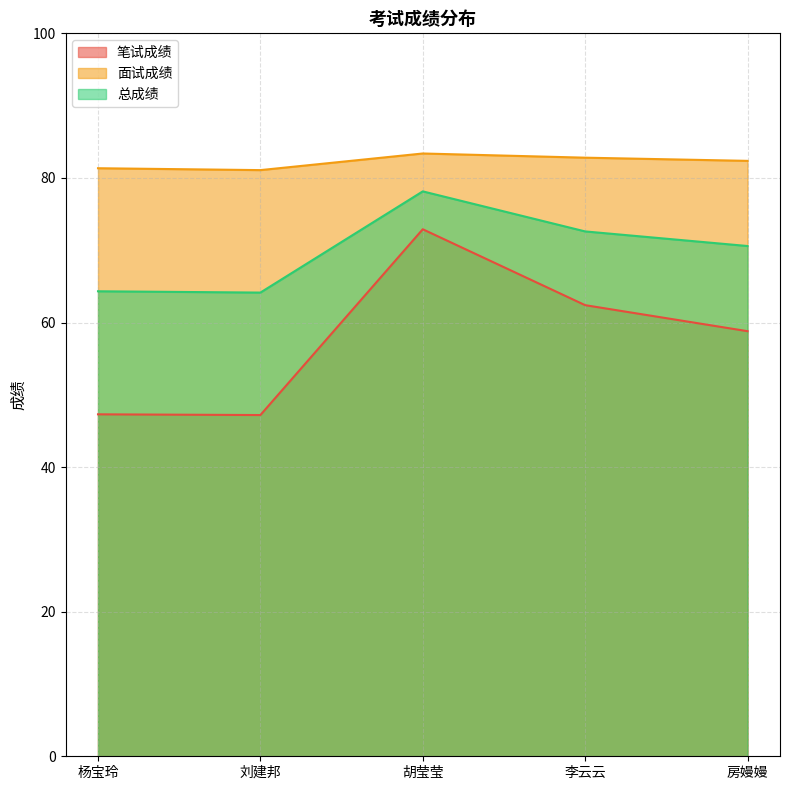

What is the label of the 4th point from the right?

刘建邦